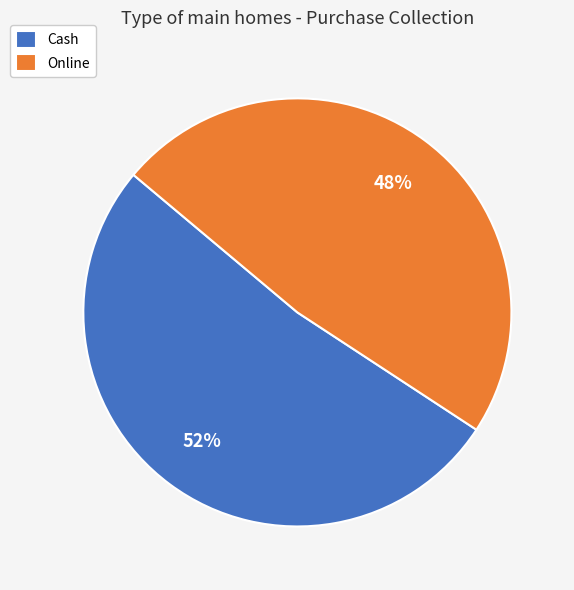

Which slice is the largest?

Cash